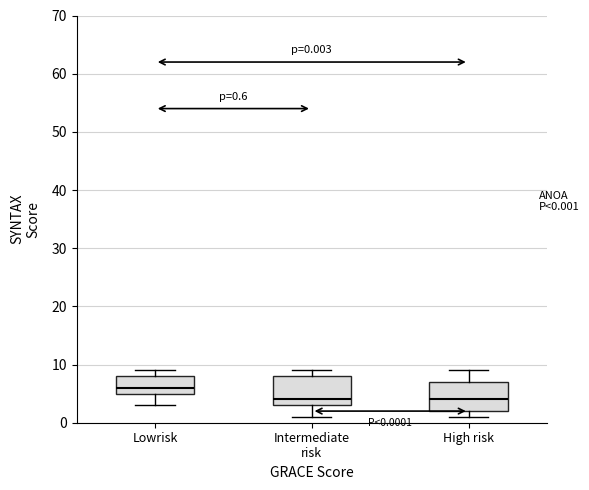

Which box's median line is the highest?

Lowrisk